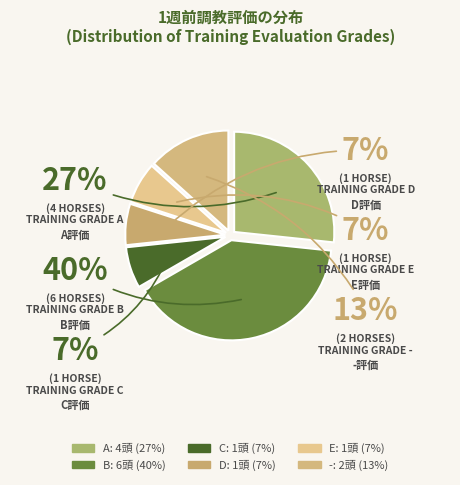

Which category has the biggest portion of the pie?

1週前調教評価_B